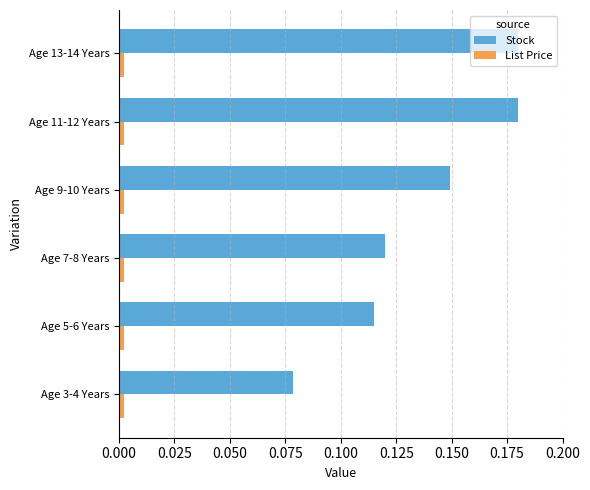

Which series changed the most between Age 7-8 Years and Age 13-14 Years?

Stock